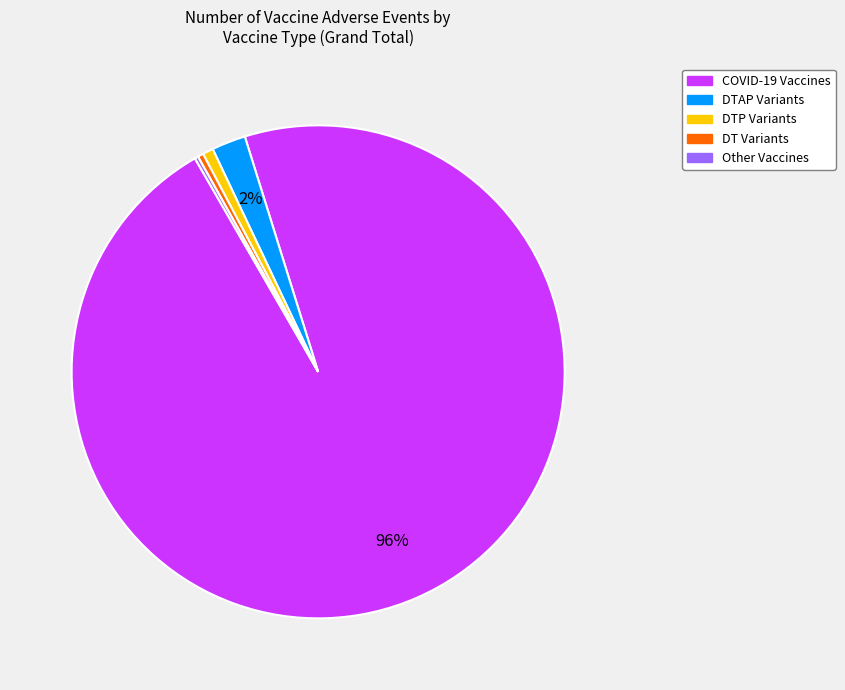

Is there a majority slice in this chart?

Yes